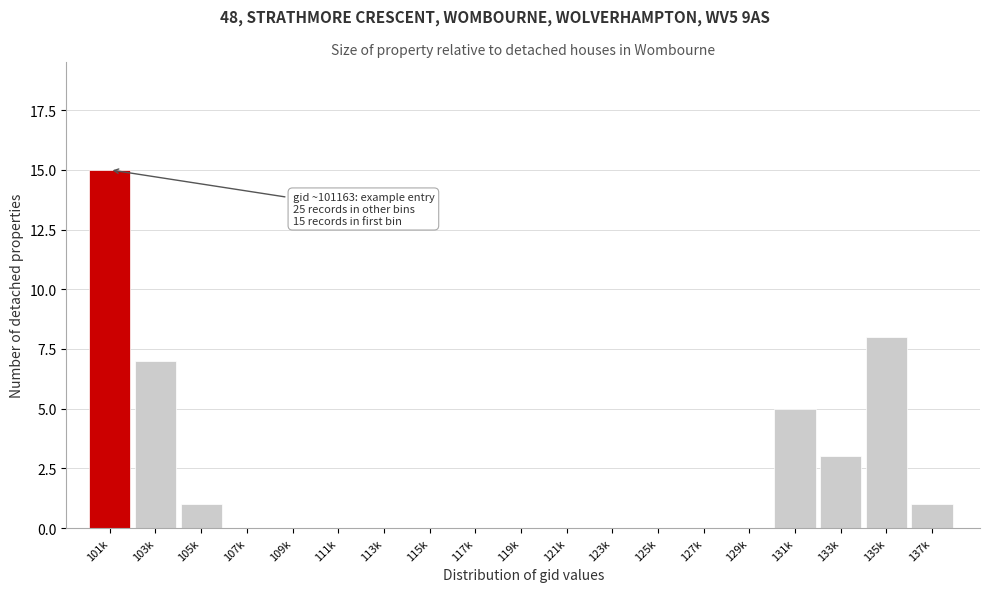

Reading left to right, extract all data points from this chart.

101k=15	103k=7	105k=1	107k=0	109k=0	111k=0	113k=0	115k=0	117k=0	119k=0	121k=0	123k=0	125k=0	127k=0	129k=0	131k=5	133k=3	135k=8	137k=1